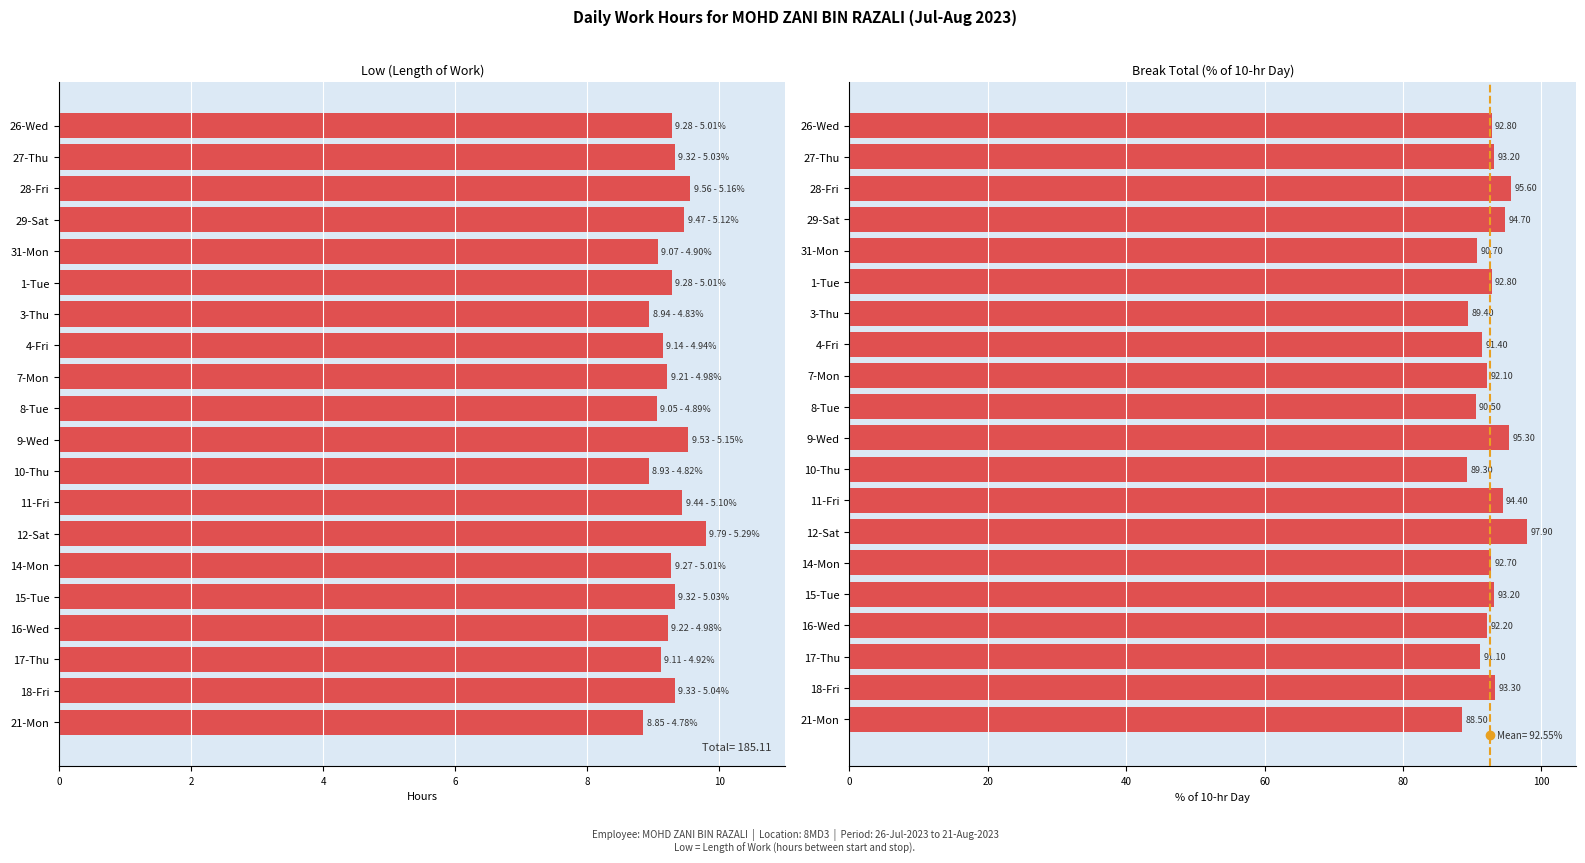

How many groups of bars are there?

20